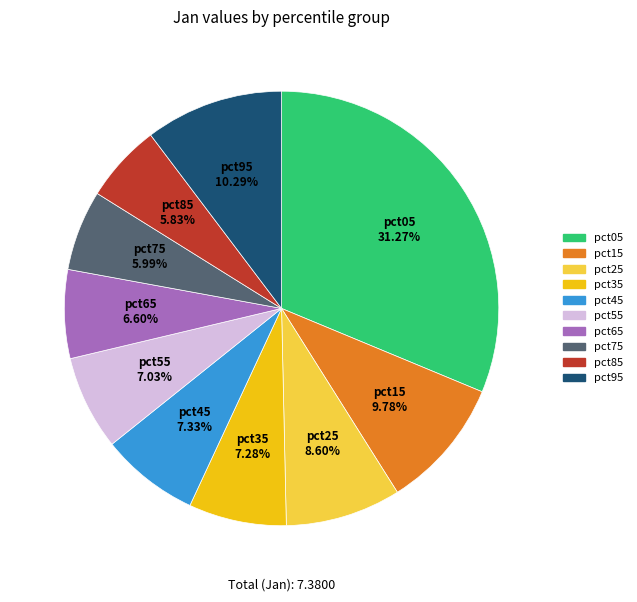

How many slices are in this pie chart?

10